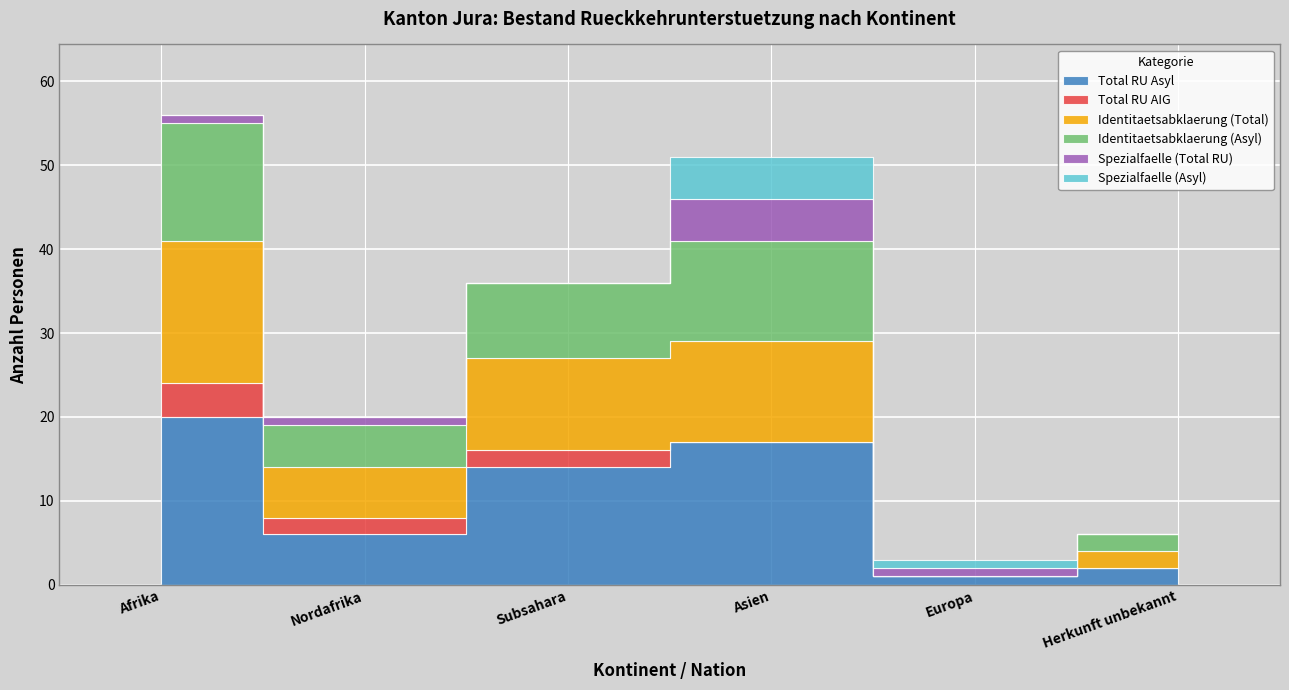

What is the label of the 4th point from the left?

Asien